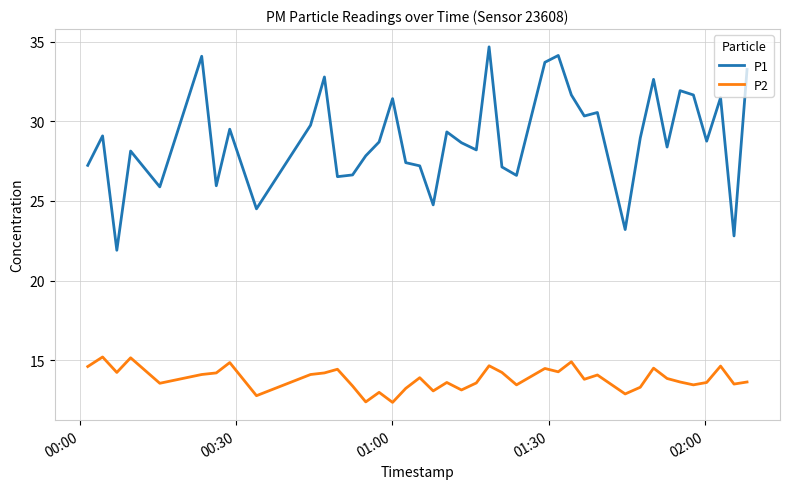

Which series has the largest range (max minus min)?

P1